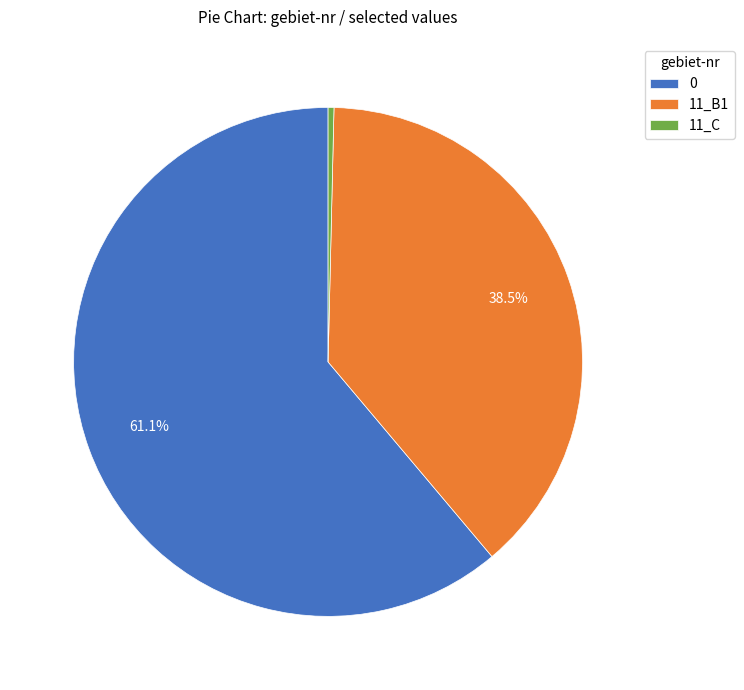

Is the sum of 11_C and 11_B1 greater than half?

No